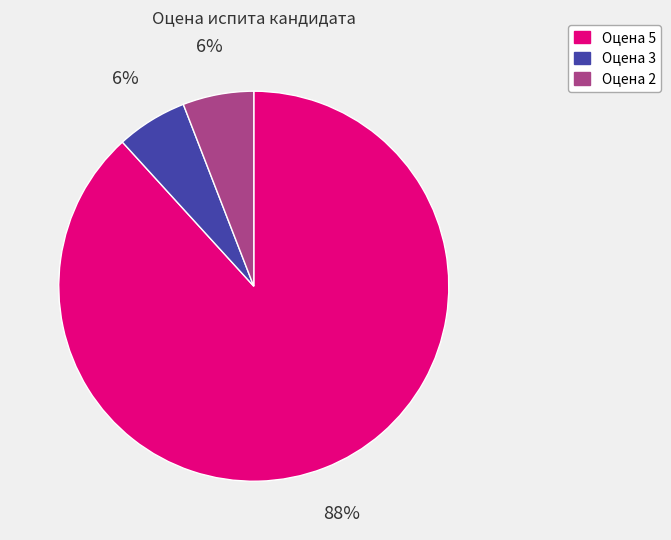

What is the majority slice?

Оцена 5